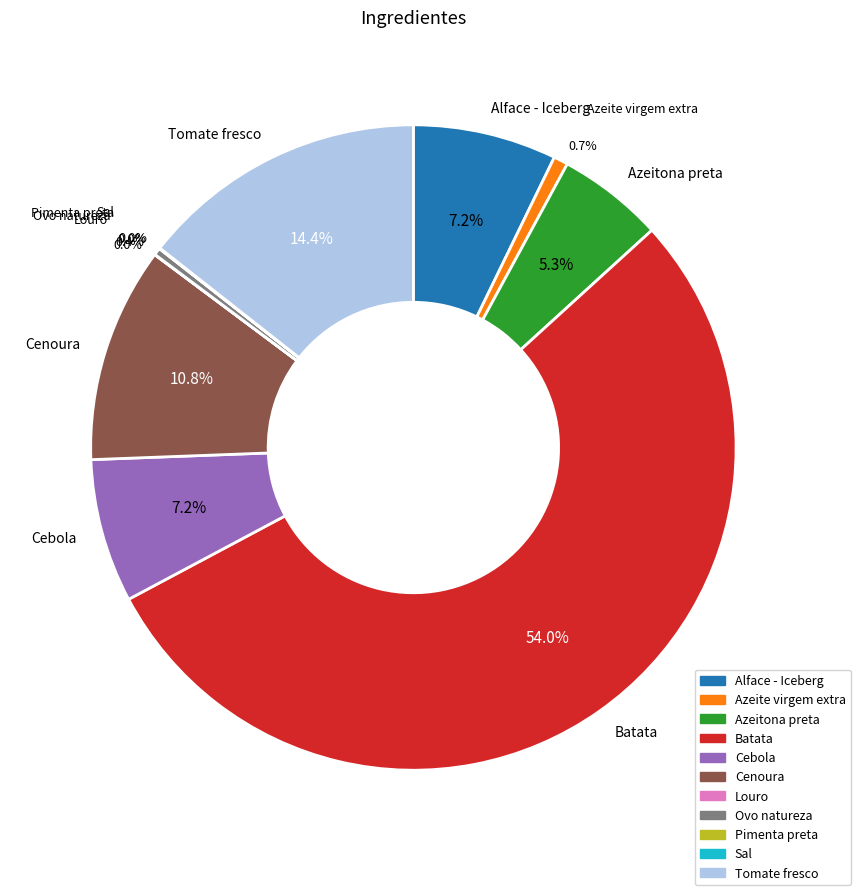

What is the ratio of the value at Cenoura to the value at Azeite virgem extra?

15.0